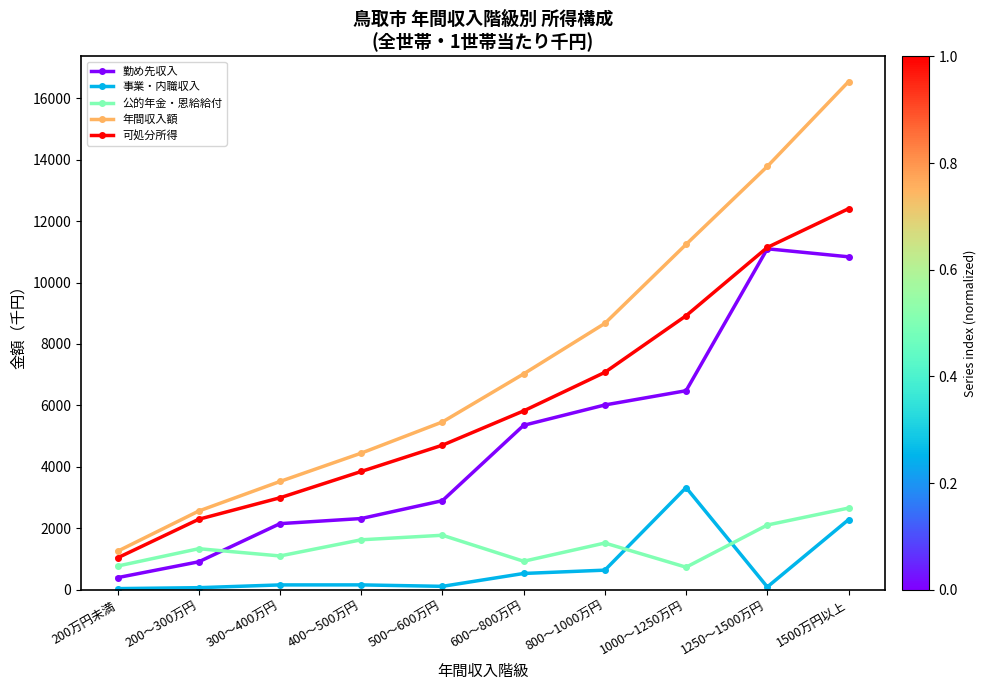

What is the label of the 3rd point from the right?

1000～1250万円